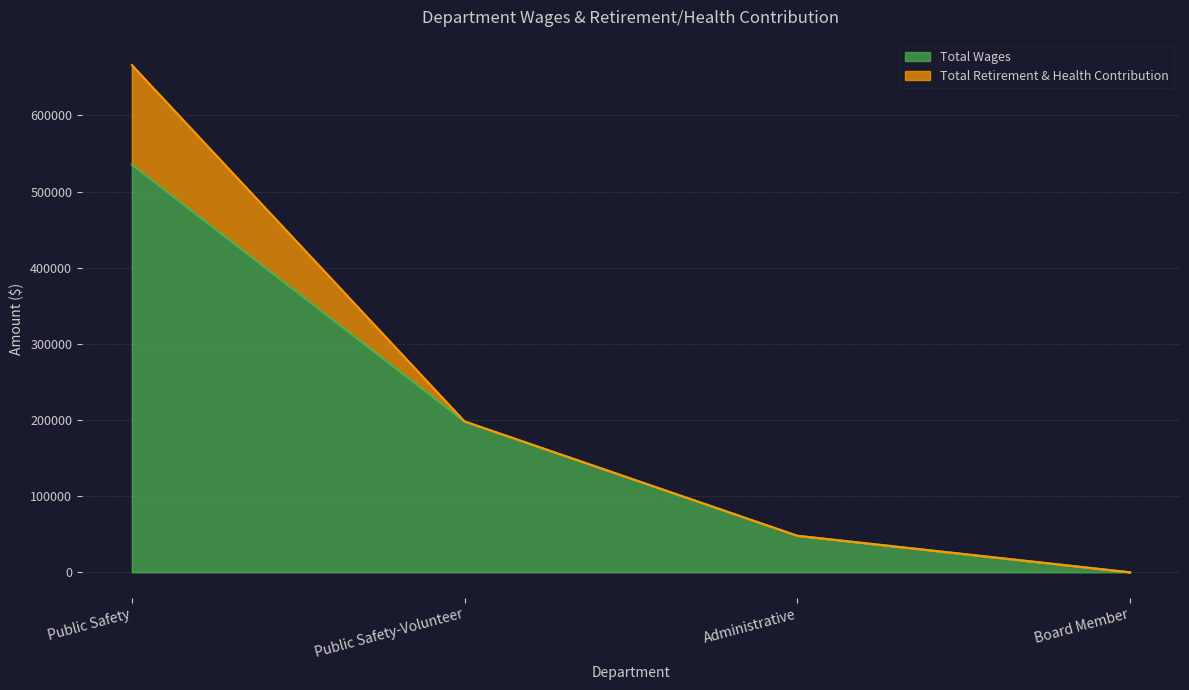

Which category has the highest value across all series?

Public Safety